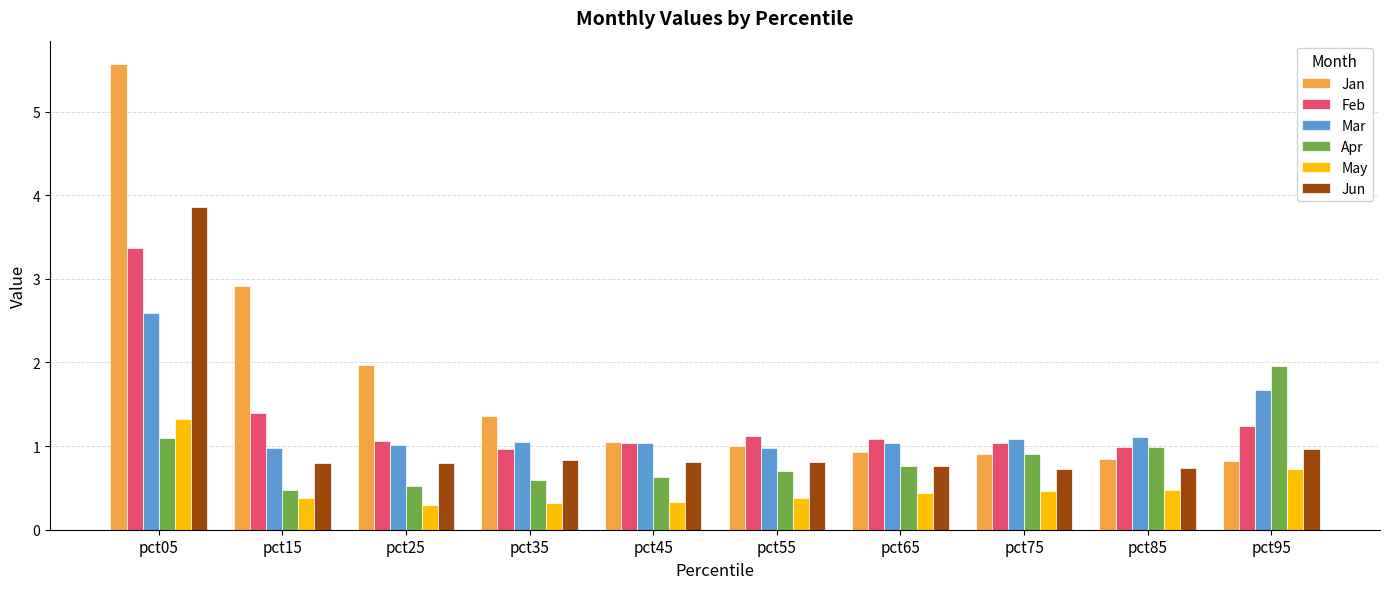

What is the difference between the highest and lowest values at pct25?

1.7